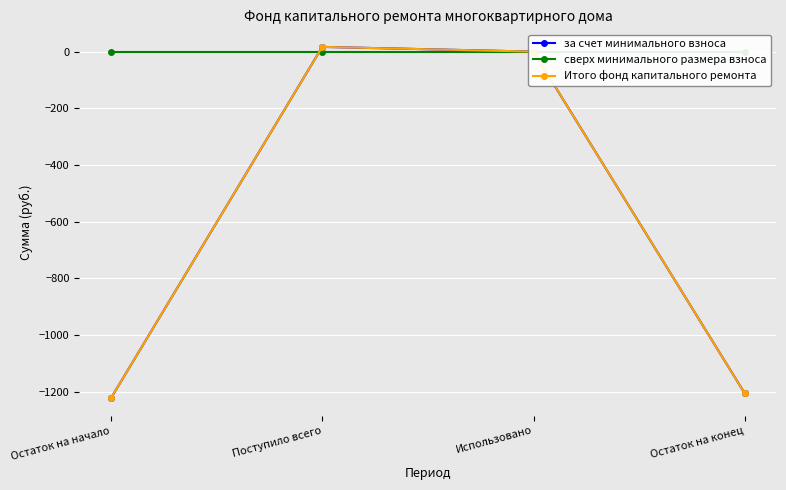

List the series in order of their peak value, lowest first.

сверх минимального размера взноса, за счет минимального взноса, Итого фонд капитального ремонта